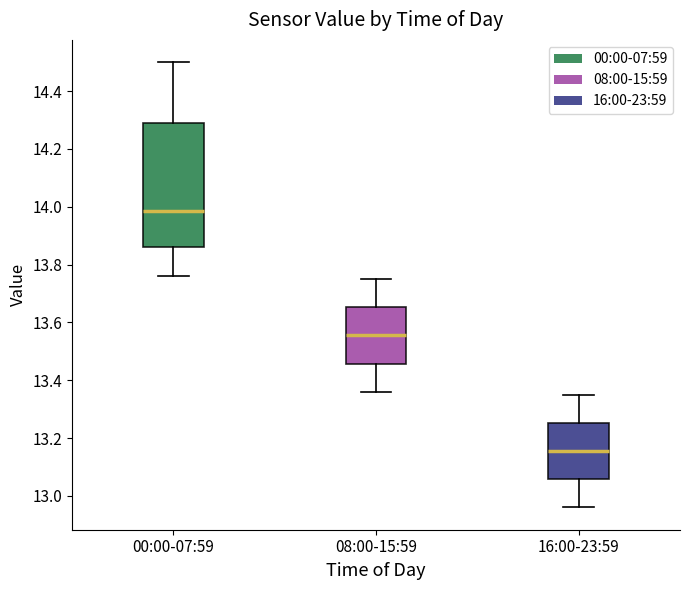

Where does the upper whisker of the box for 00:00-07:59 end on the y-axis? The values are not printed on the chart, so give them approximately, as read against the axis.

14.50